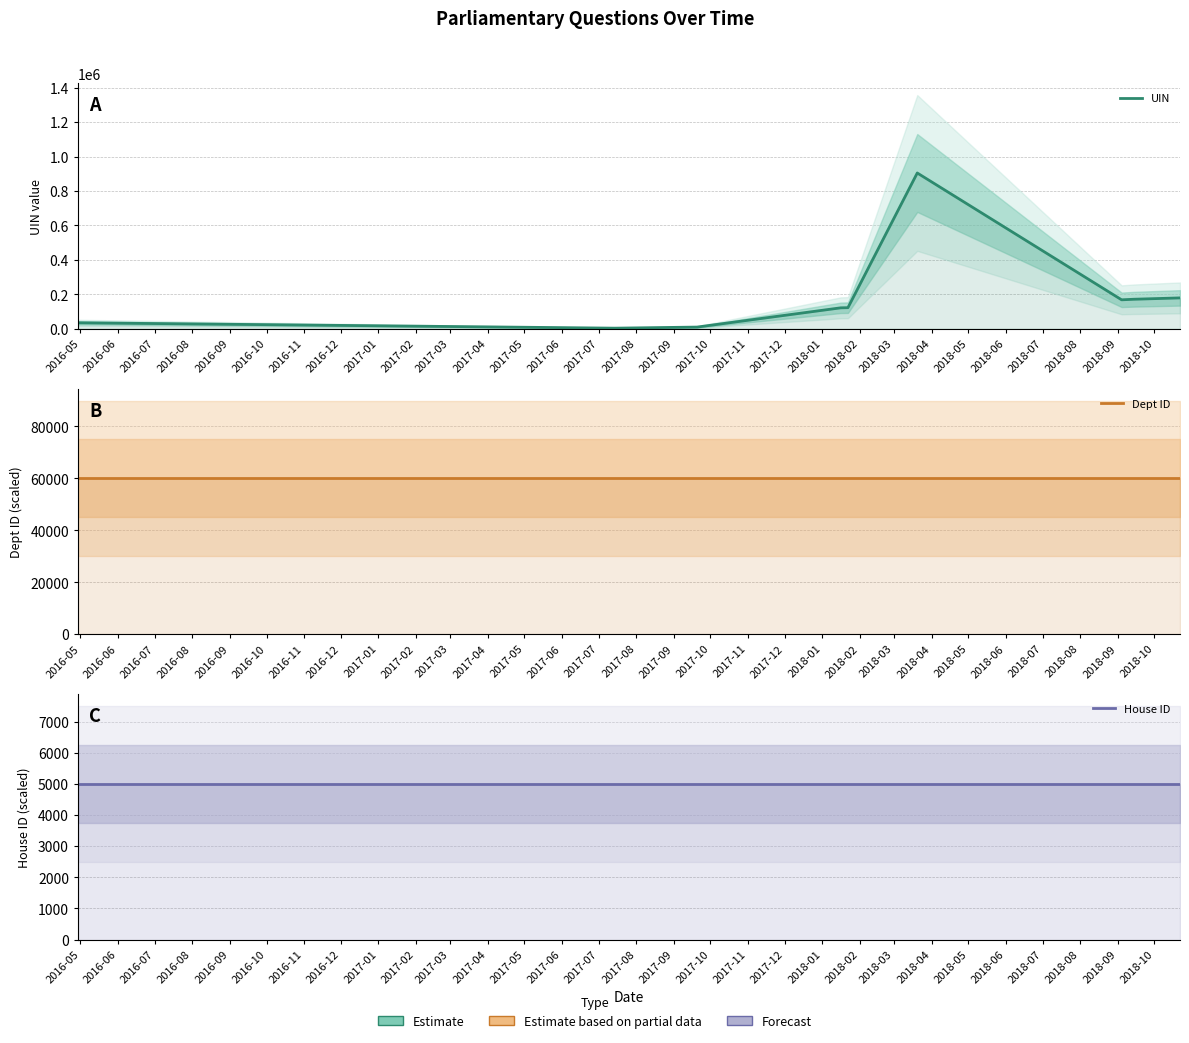

What is the maximum value for UIN?

904441